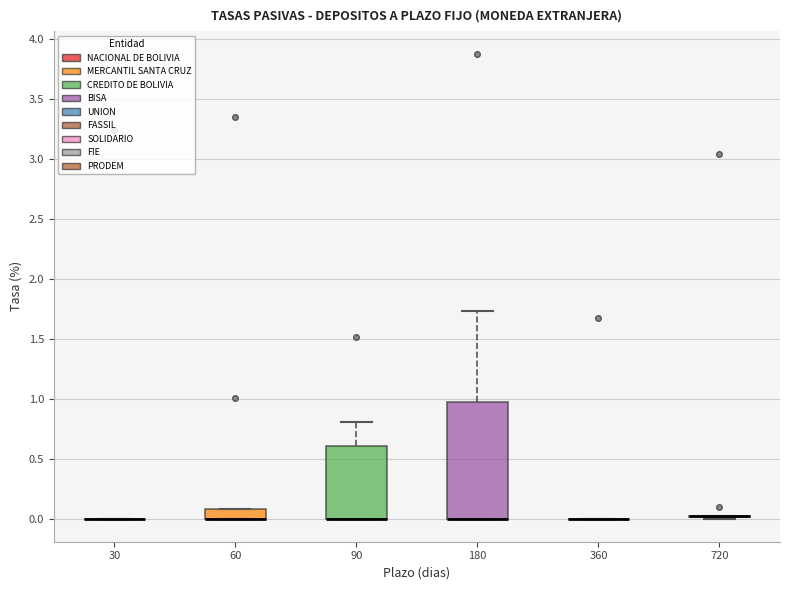

Which box is the tallest, from its lower edge to its upper edge?

180